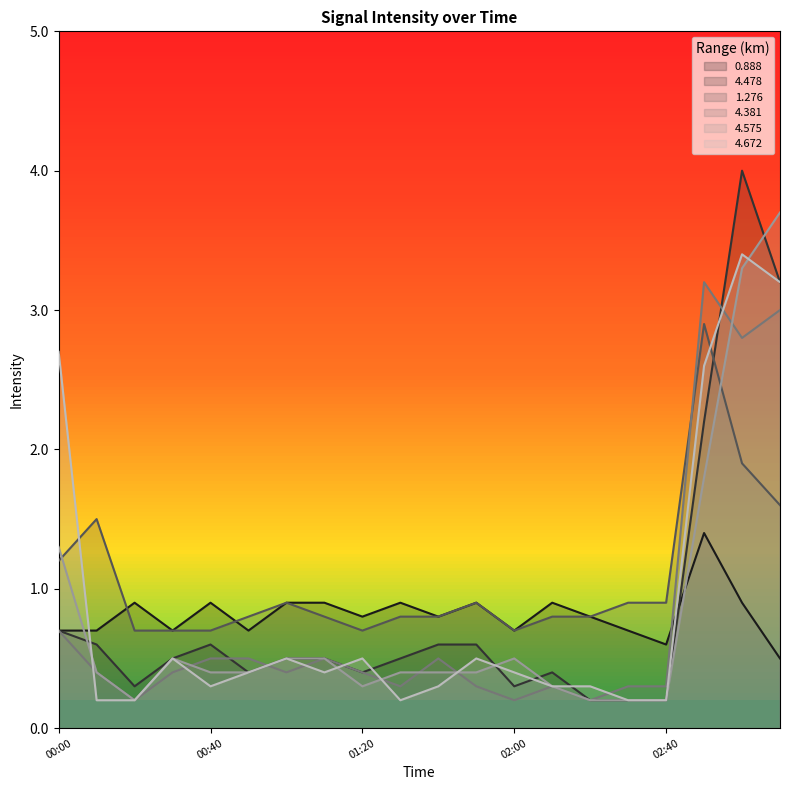

What is the sum of the 4.381 values at 01:20 and 02:30?

0.7